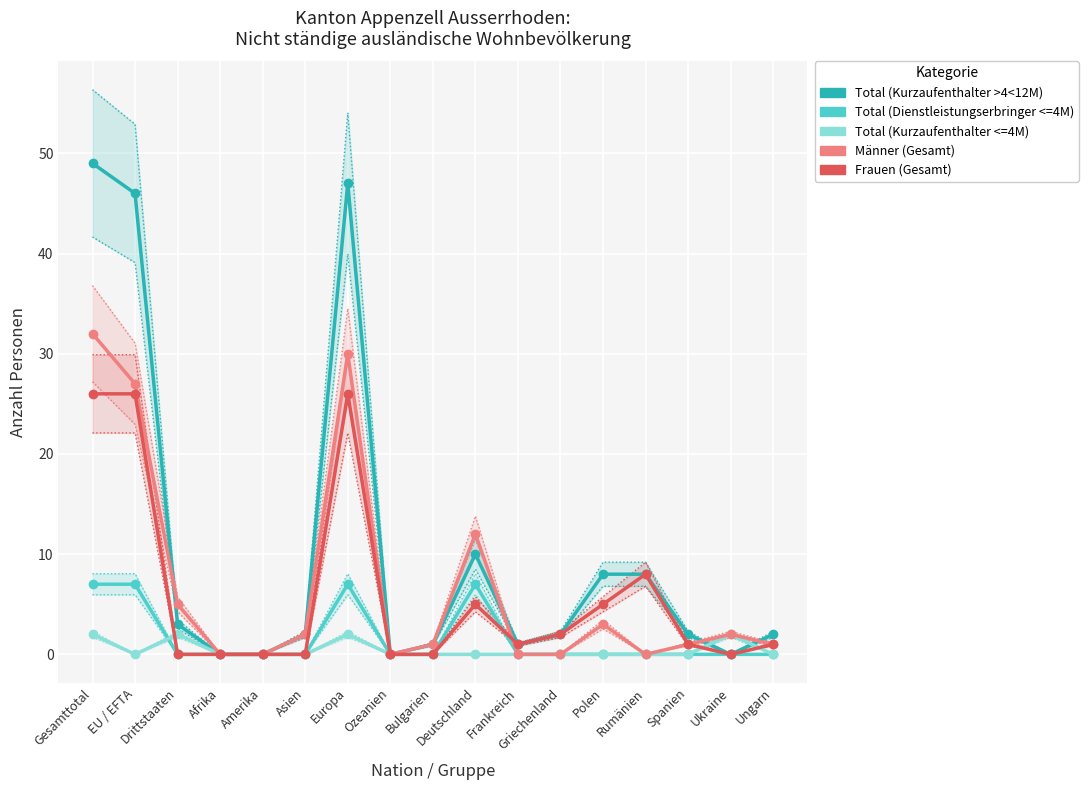

How many values in Total (Kurzaufenthalter >4<12M) are above zero?

13